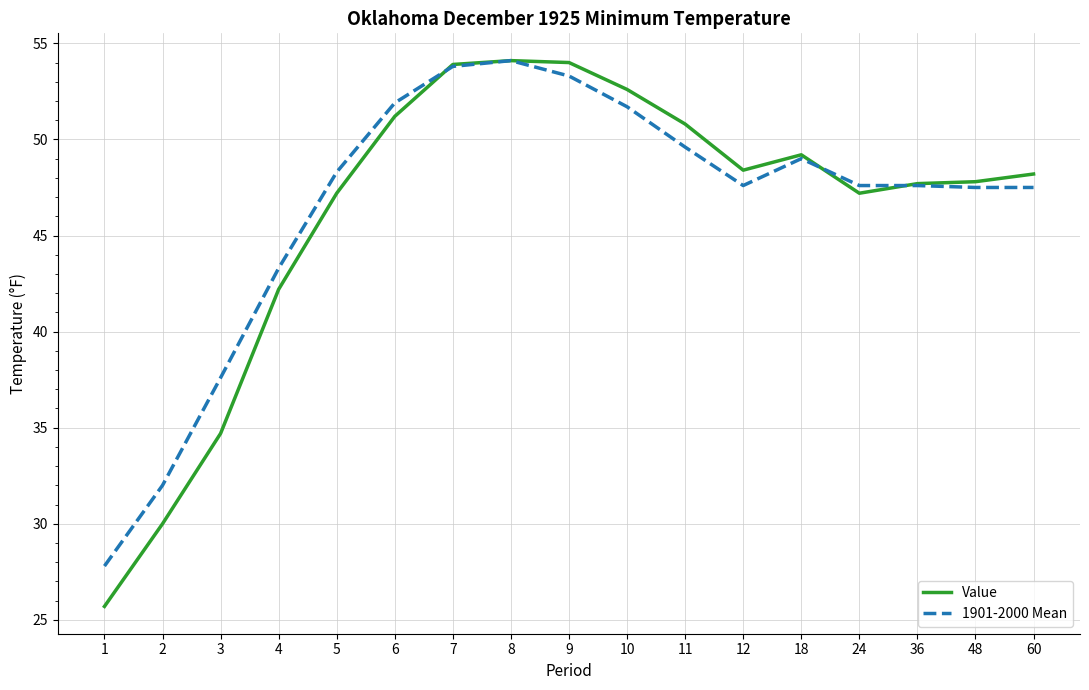

What is the spread (max minus min) of values at 1?

2.1